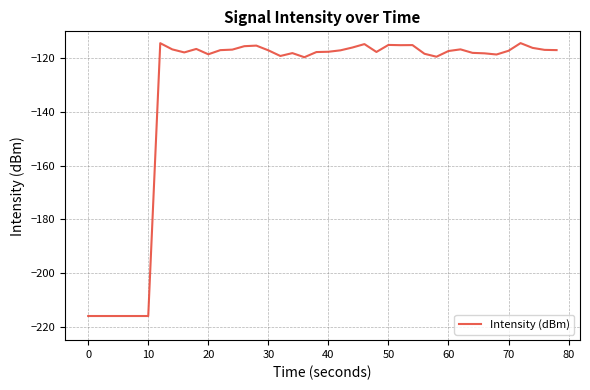

What is the difference between the maximum and second lowest values?

101.6